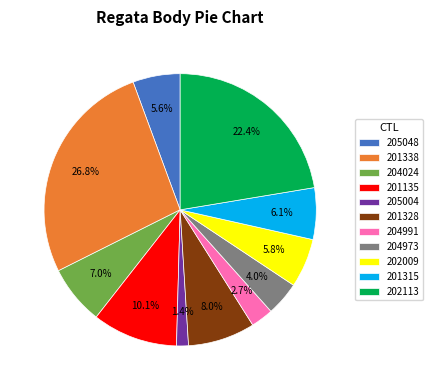

What is the ratio of the value at 204991 to the value at 201135?

0.3